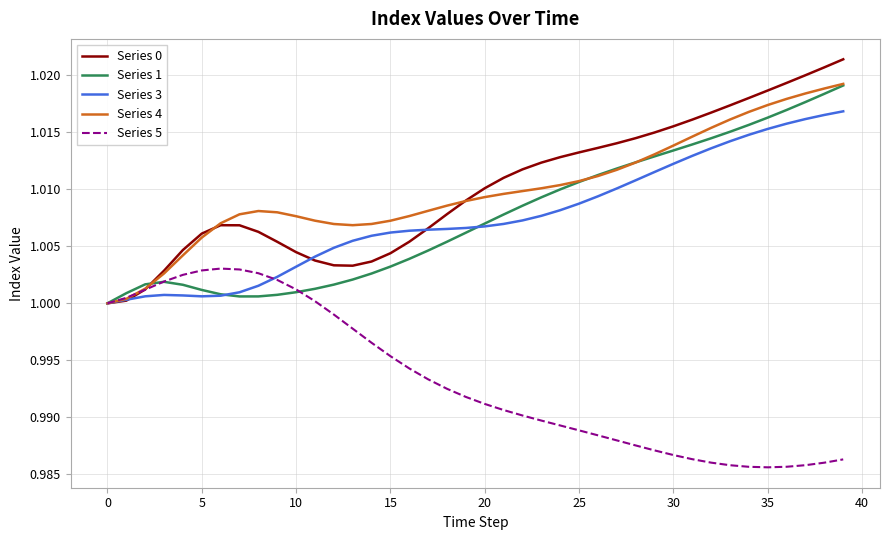

How many lines are shown in the chart?

5